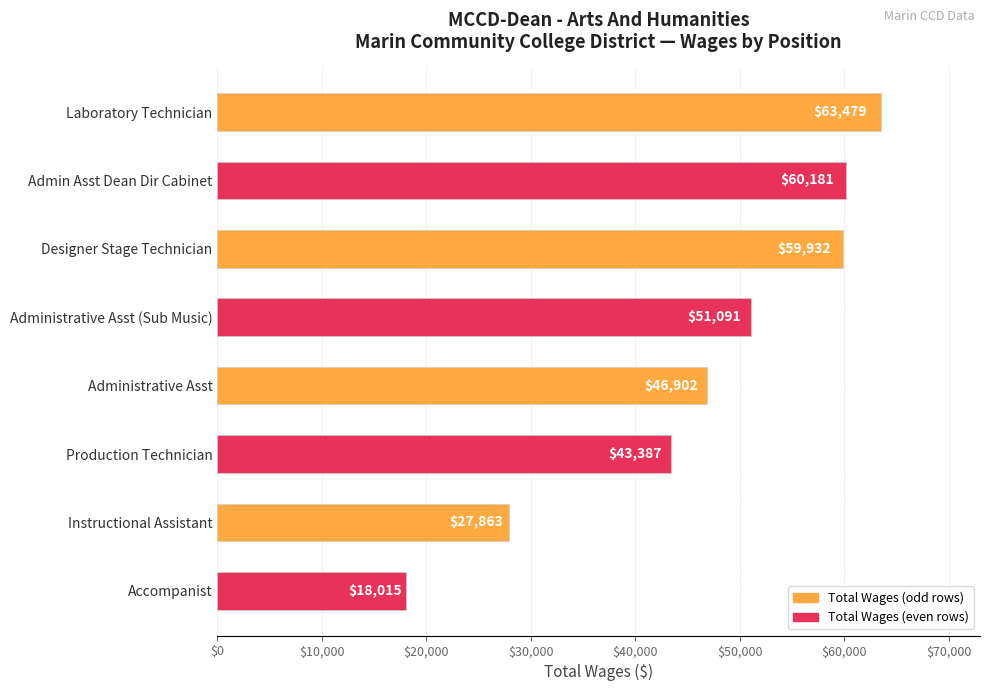

What is the label of the 1st bar from the bottom?

Accompanist